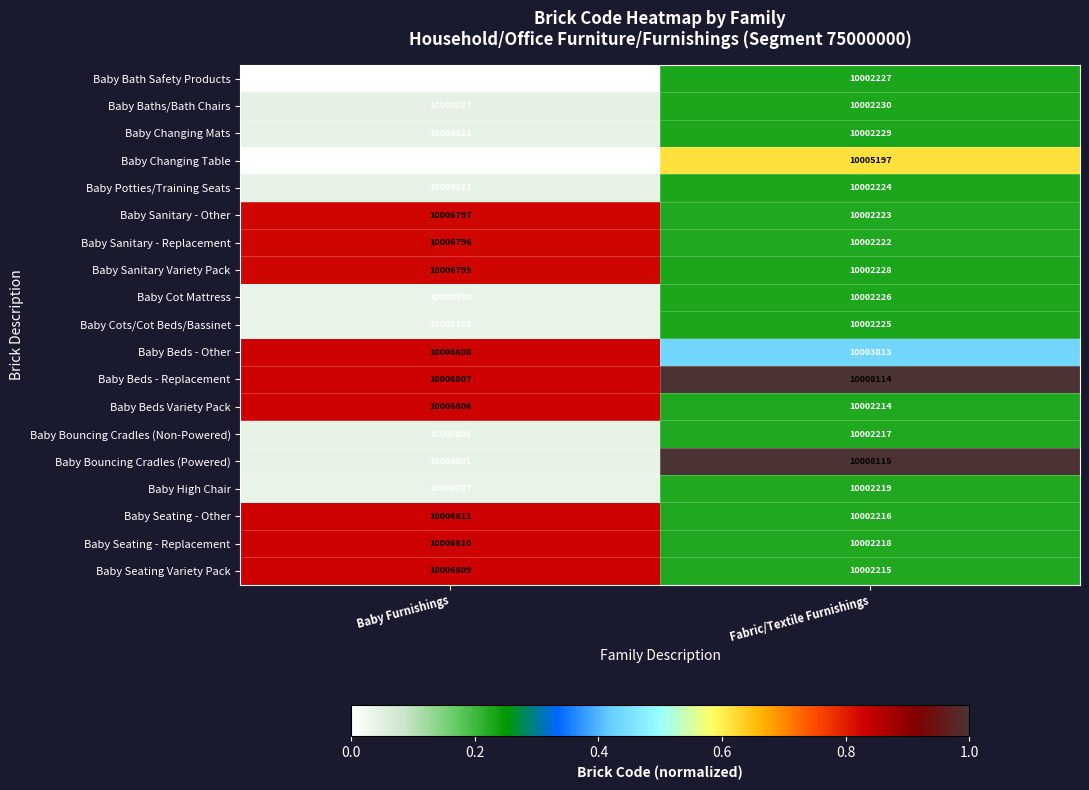

Is it true that Baby Sanitary Variety Pack equals 10006795 at Baby Furnishings?

True